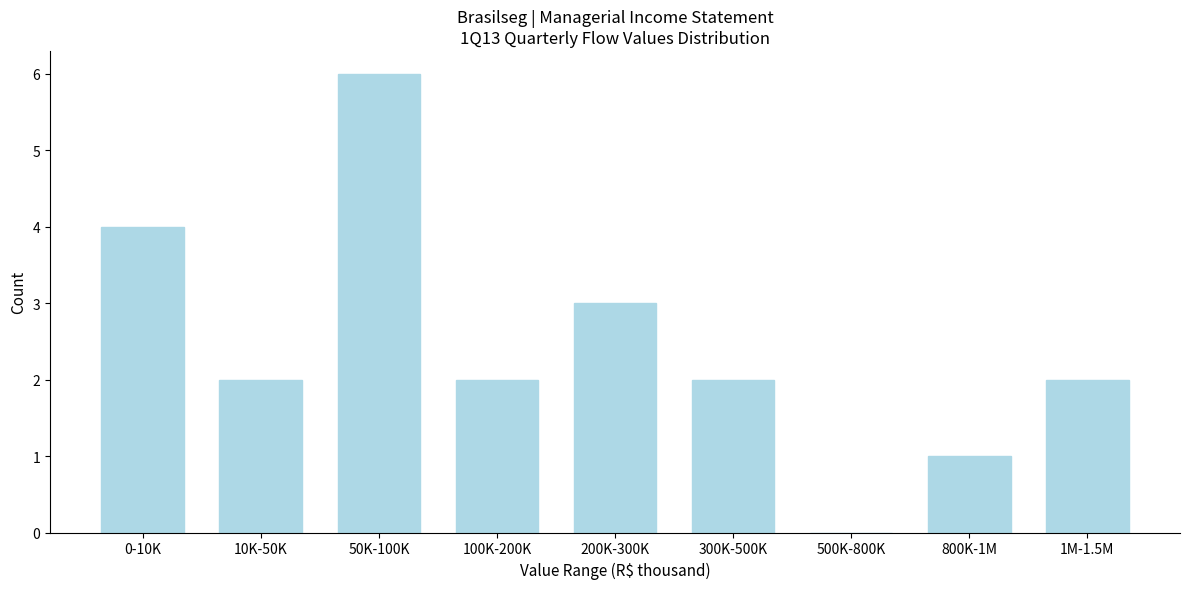

Reading right to left, list all the values displayed in this chart.

1M-1.5M=2	800K-1M=1	500K-800K=0	300K-500K=2	200K-300K=3	100K-200K=2	50K-100K=6	10K-50K=2	0-10K=4